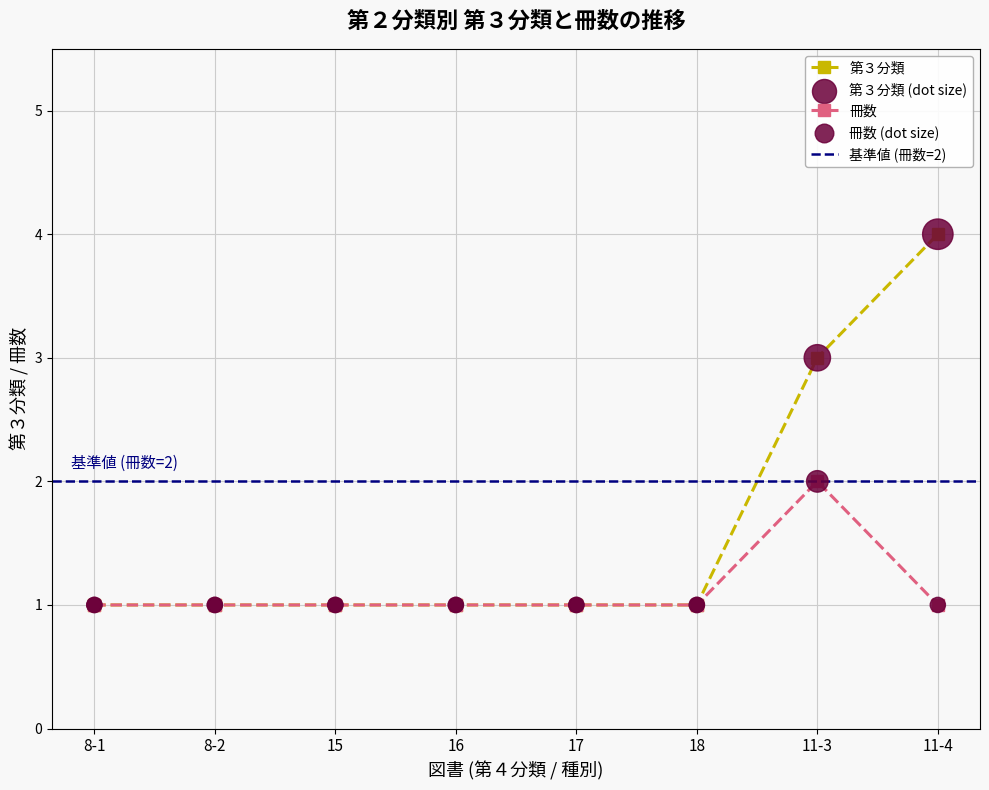

Which series contains the lowest Y value?

第３分類